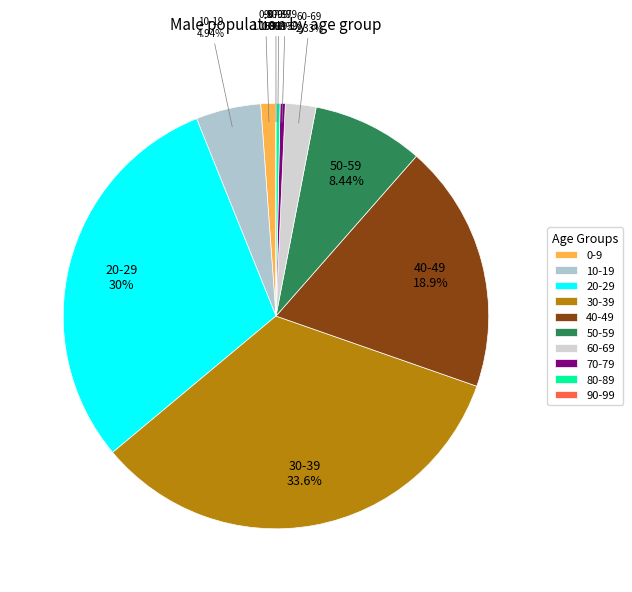

To the nearest percent, what is the combined percentage of 90-99 and 50-59?

8%